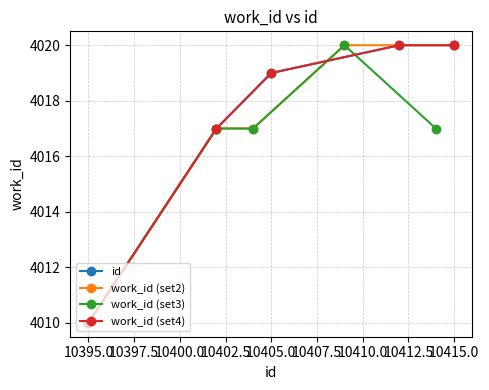

Rank the series at 10395.0 from highest to lowest value.

id, work_id (set2), work_id (set3), work_id (set4)